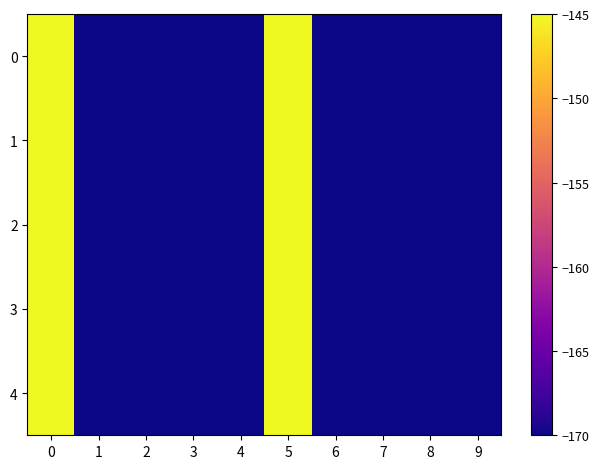

Reading left to right, what are all the values shown in this chart?

0: 0=-145.0	1=-170.0	2=-170.0	3=-170.0	4=-170.0	5=-145.0	6=-170.0	7=-170.0	8=-170.0	9=-170.0
1: 0=-145.0	1=-170.0	2=-170.0	3=-170.0	4=-170.0	5=-145.0	6=-170.0	7=-170.0	8=-170.0	9=-170.0
2: 0=-145.0	1=-170.0	2=-170.0	3=-170.0	4=-170.0	5=-145.0	6=-170.0	7=-170.0	8=-170.0	9=-170.0
3: 0=-145.0	1=-170.0	2=-170.0	3=-170.0	4=-170.0	5=-145.0	6=-170.0	7=-170.0	8=-170.0	9=-170.0
4: 0=-145.0	1=-170.0	2=-170.0	3=-170.0	4=-170.0	5=-145.0	6=-170.0	7=-170.0	8=-170.0	9=-170.0